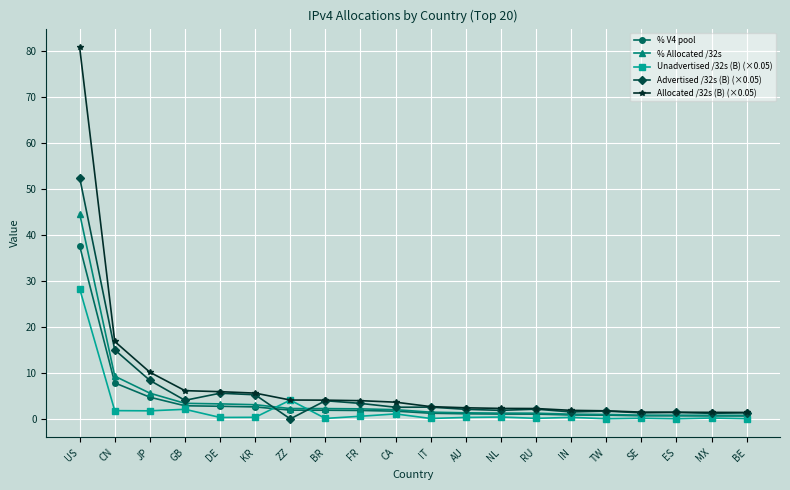

What is the label of the 13th point from the left?

NL